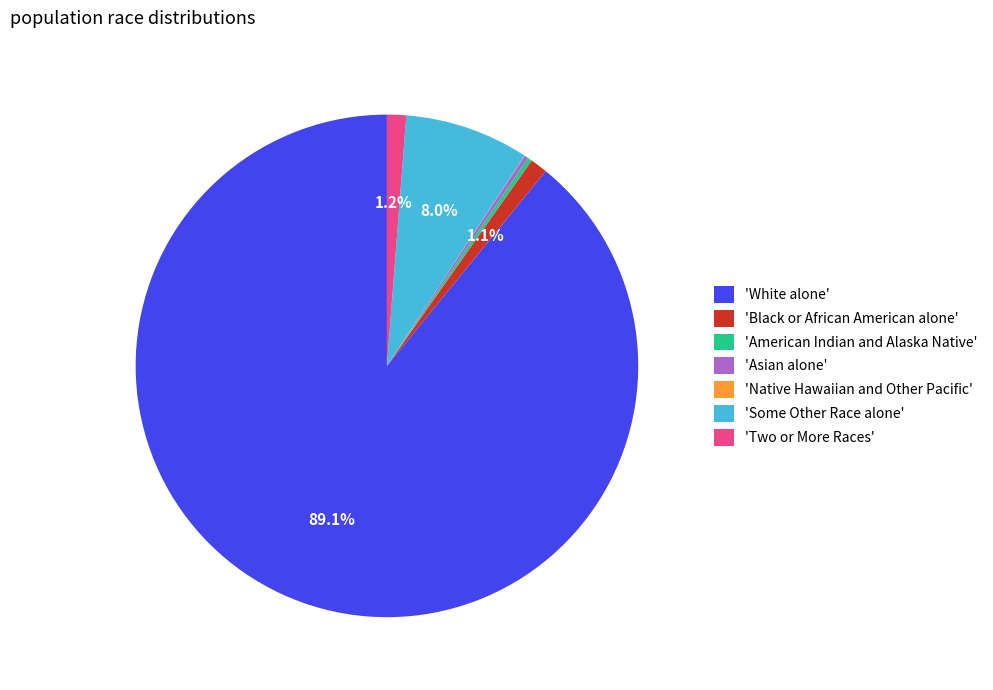

Is there a majority slice in this chart?

Yes